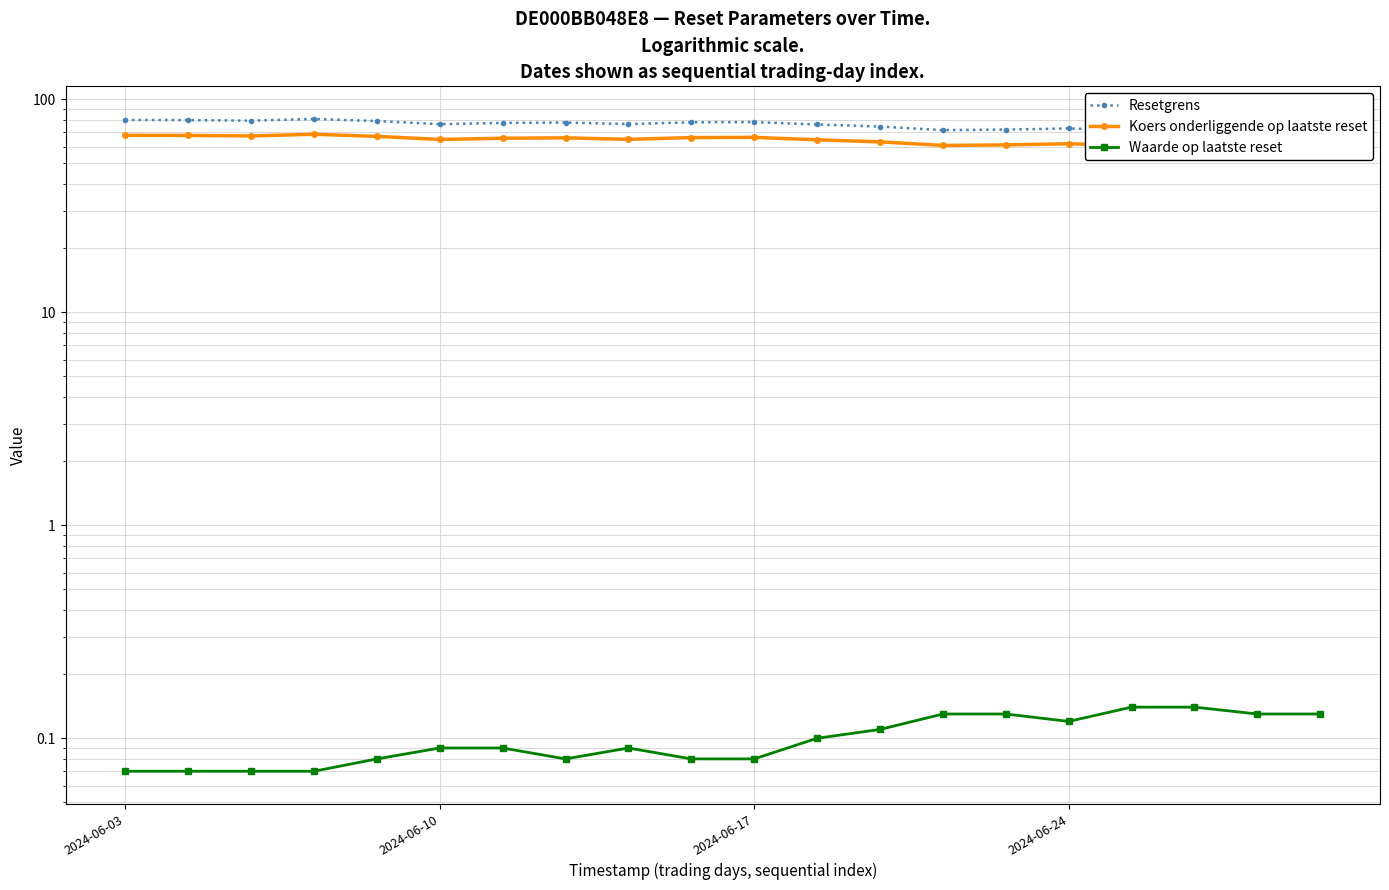

At which label is Koers onderliggende op laatste reset closest to 64?

11